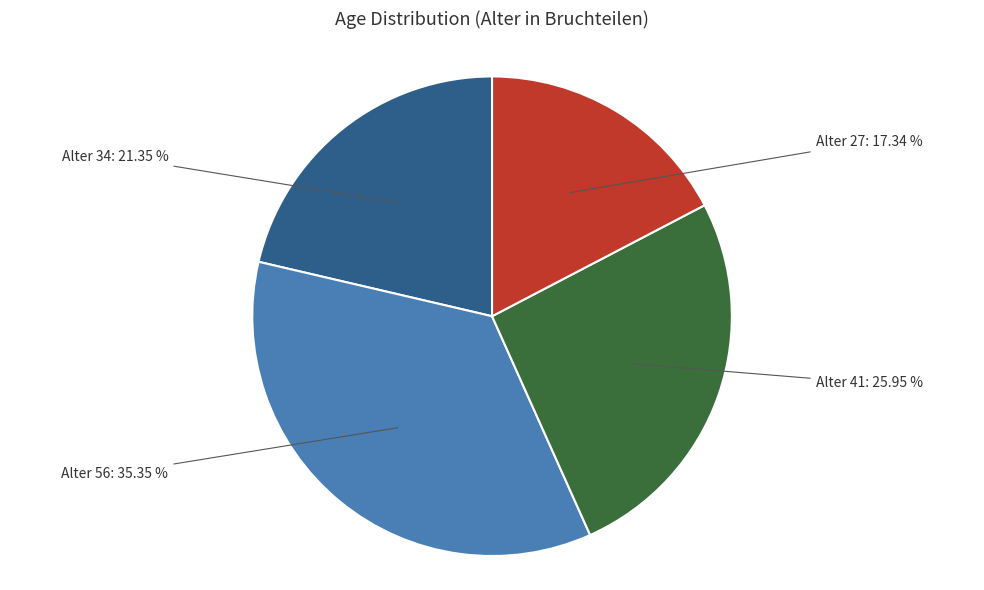

Is there any slice that represents more than half of the pie?

No